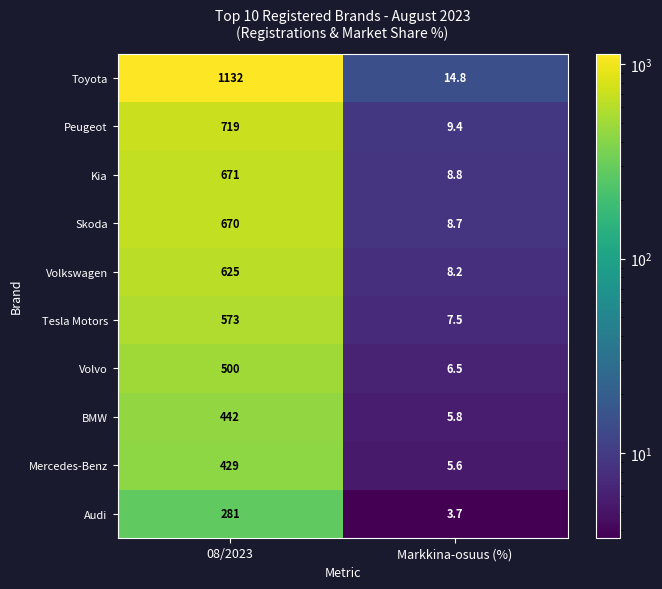

List the labels in order of Tesla Motors value, largest first.

08/2023, Markkina-osuus (%)